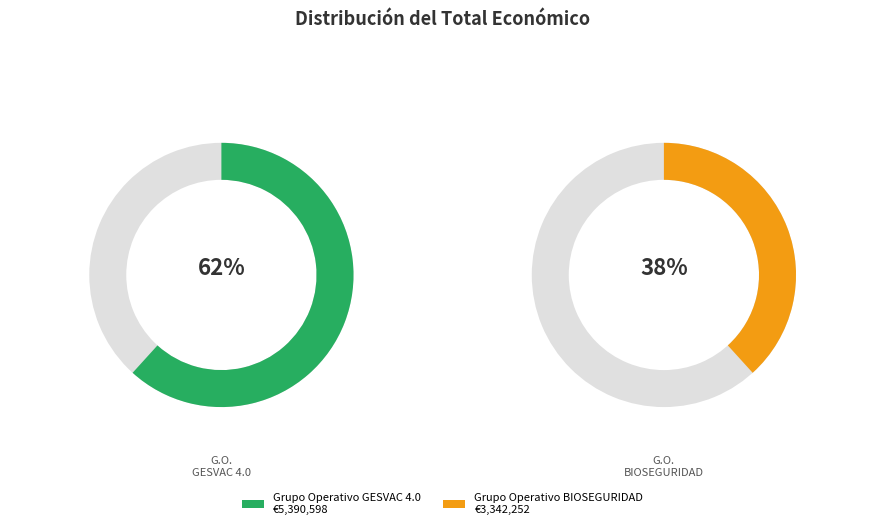

What is the majority slice?

Grupo Operativo GESVAC 4.0